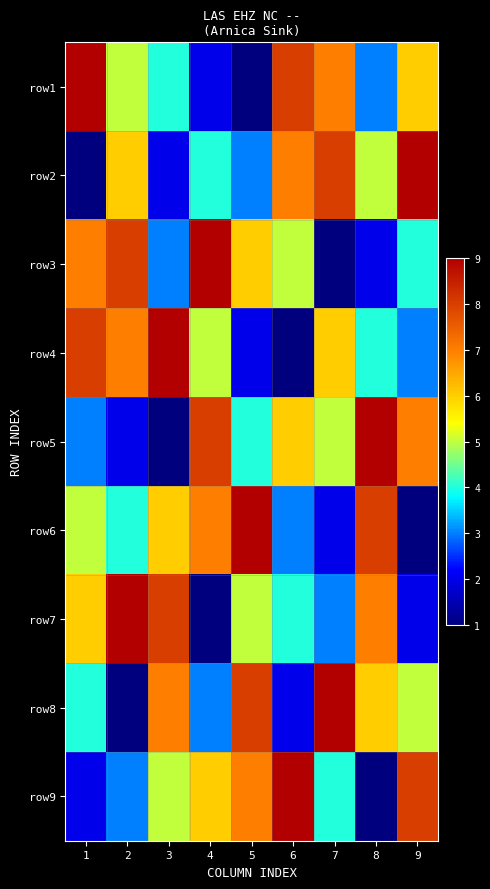

What is the spread (max minus min) of values at 6?

8